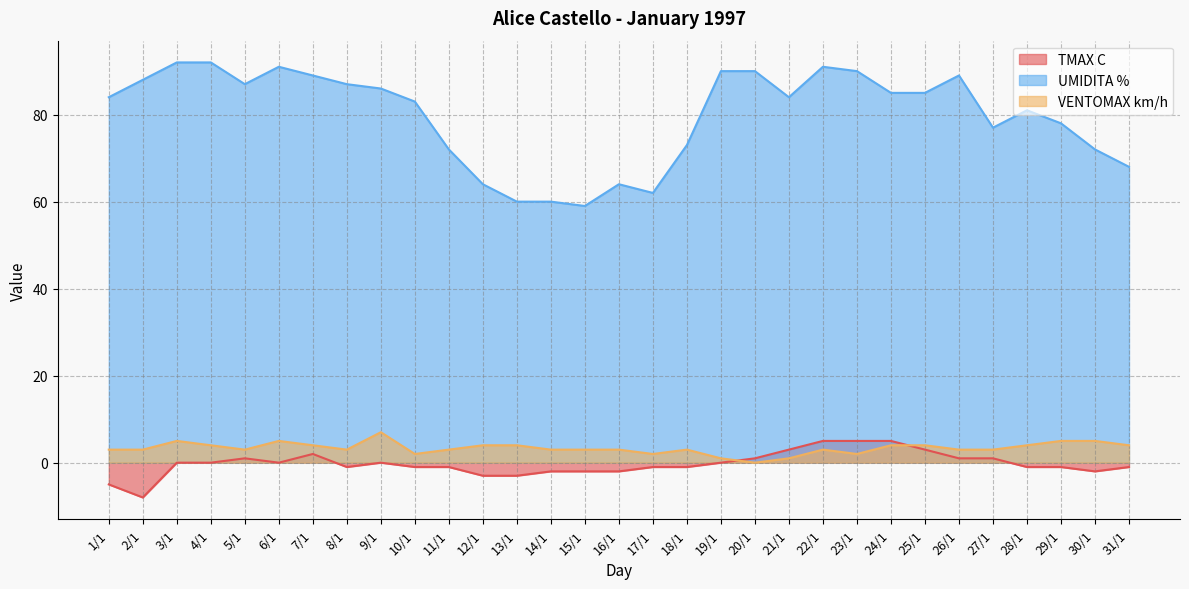

What is the difference between the highest and lowest values at 22/1?

88